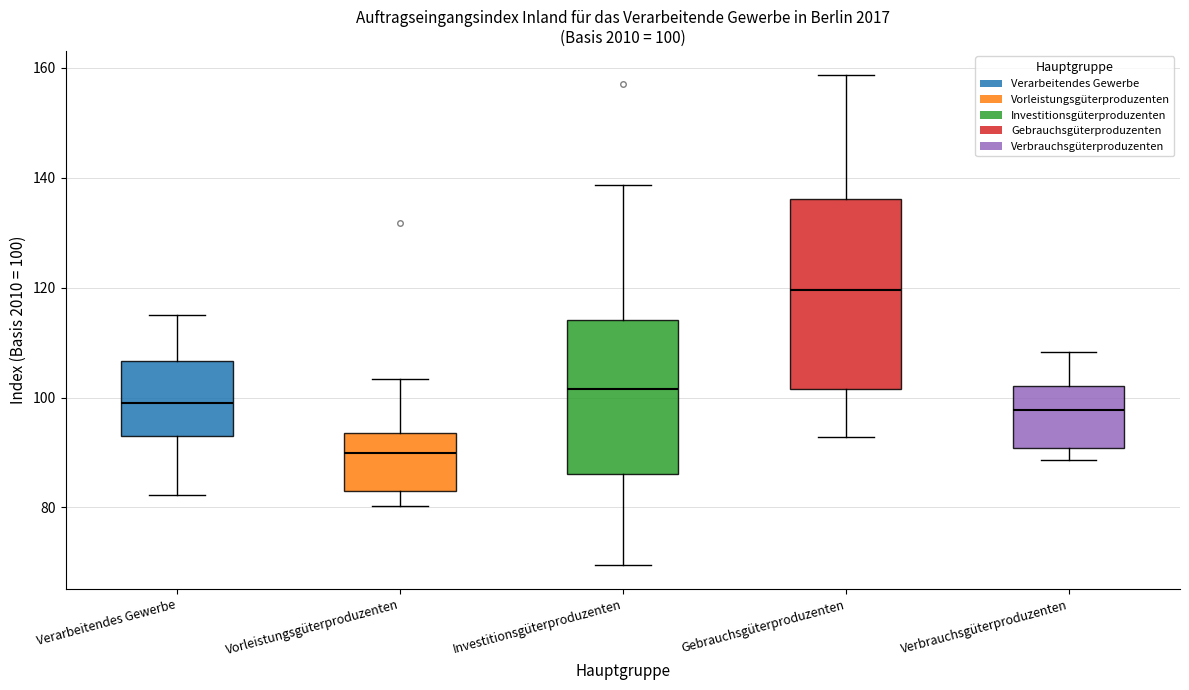

Which box's median line is the highest?

Gebrauchsgüterproduzenten